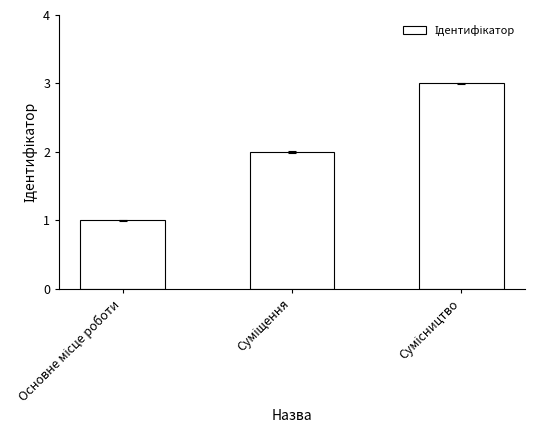

What is the sum of all values?

6